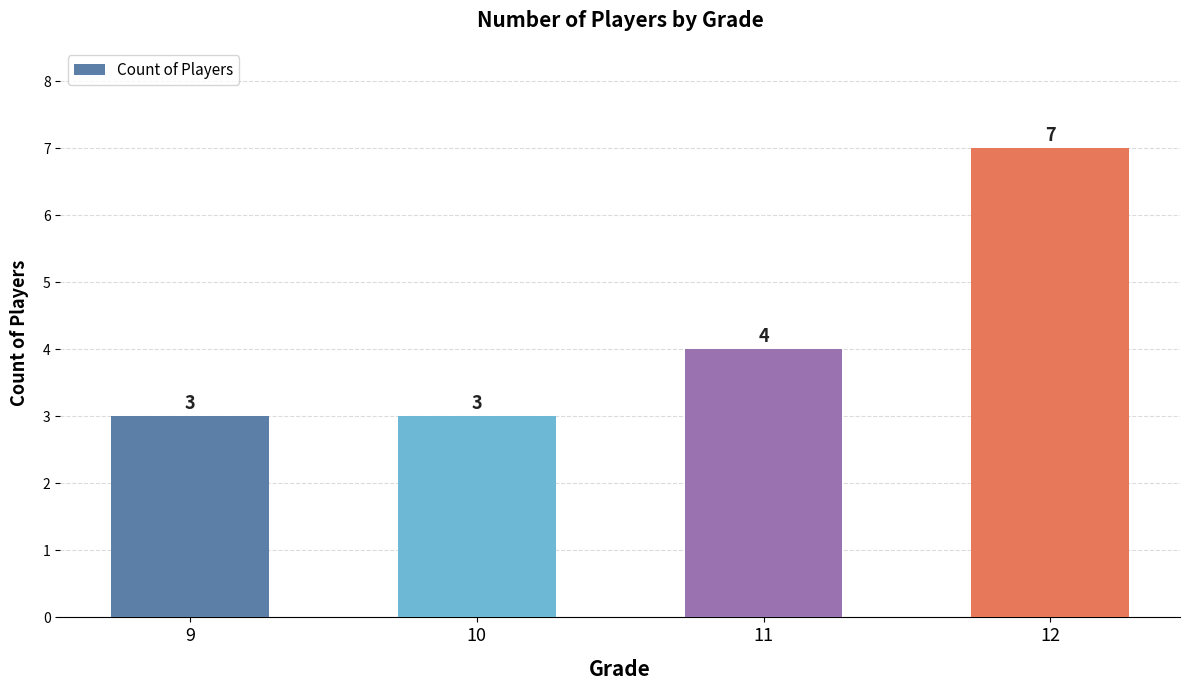

What is the approximate value at 12?

7